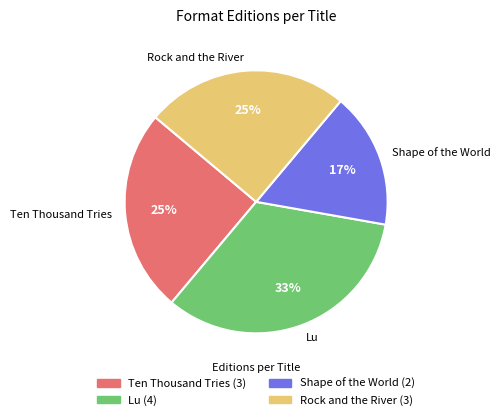

Is the sum of Ten Thousand Tries and Shape of the World greater than half?

No